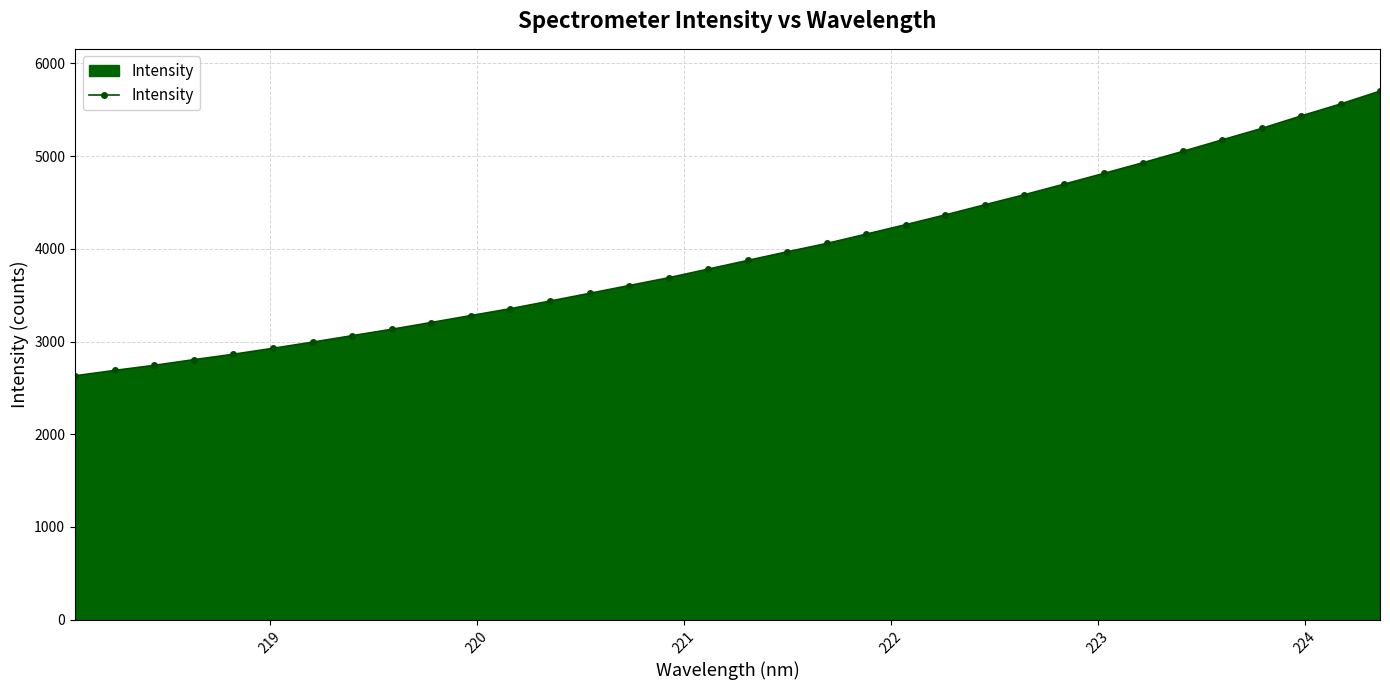

What is the average value?

3945.3